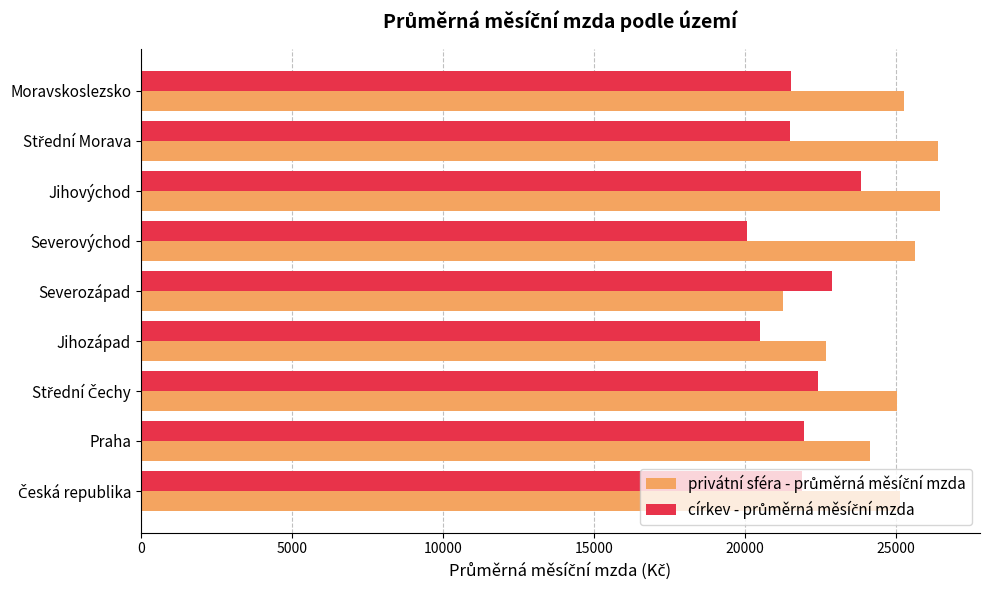

How many data points does each series have?

9